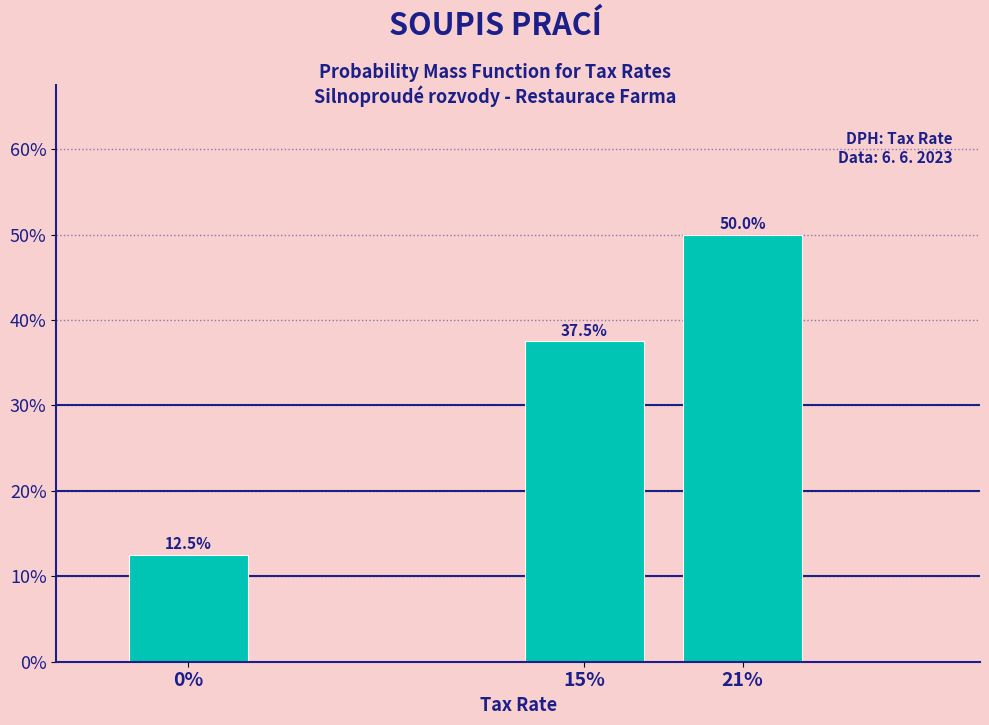

Reading left to right, list all the values displayed in this chart.

12.5	37.5	50.0